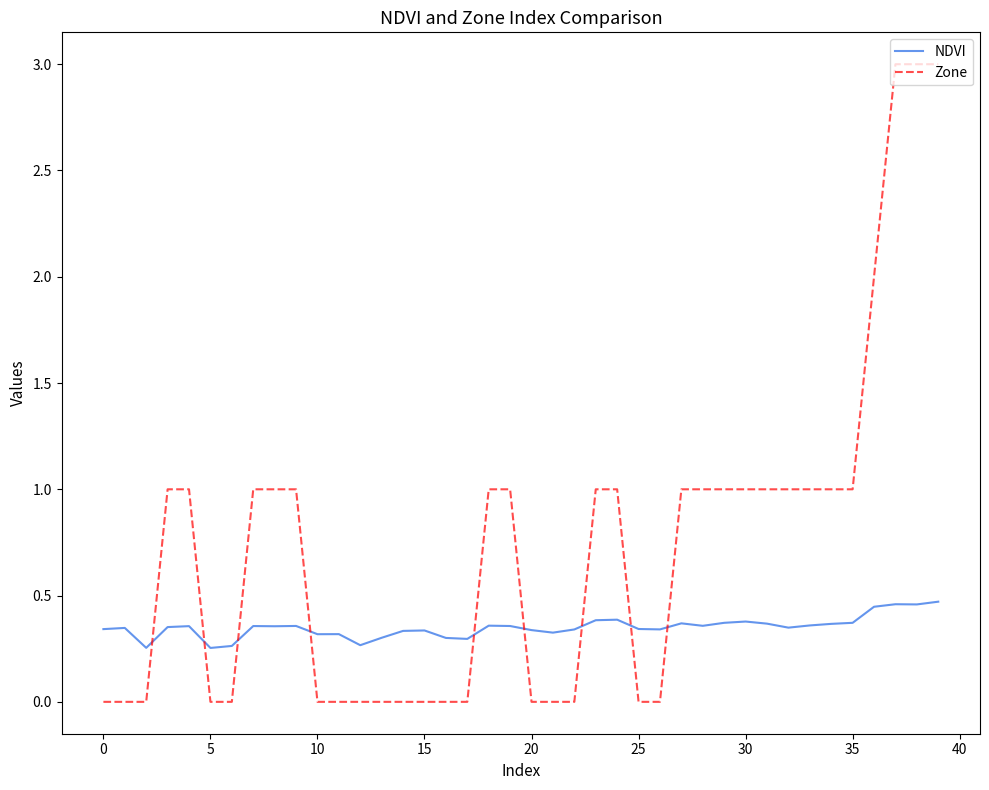

Which series has the largest range (max minus min)?

Zone